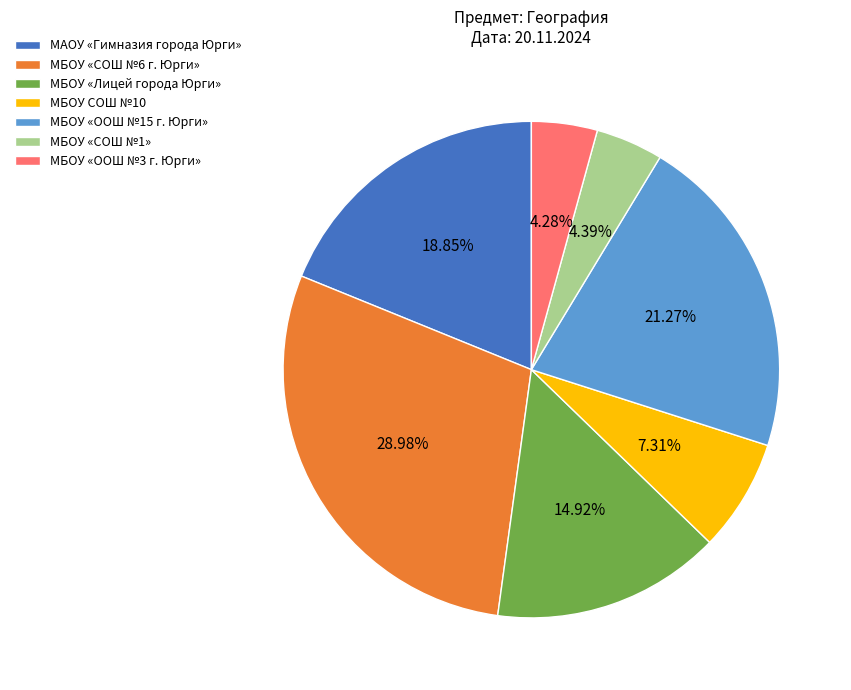

Which slice is the largest?

МБОУ «СОШ №6 г. Юрги»